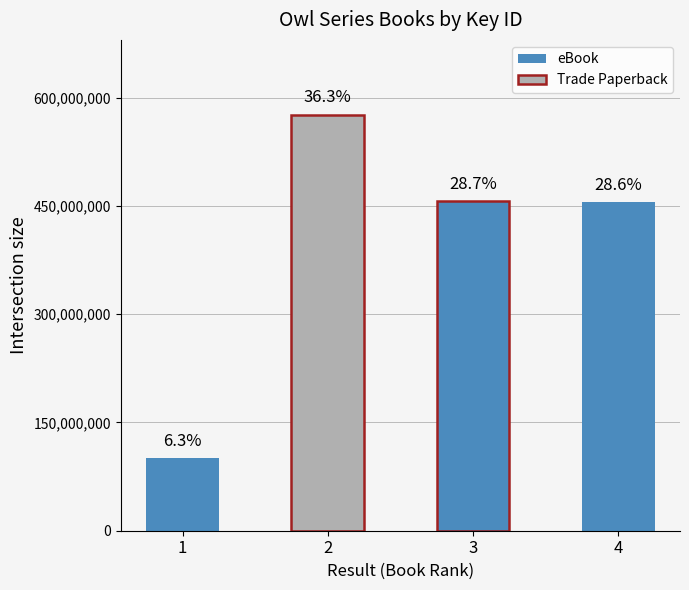

What is the difference between the maximum and minimum values?

475355951